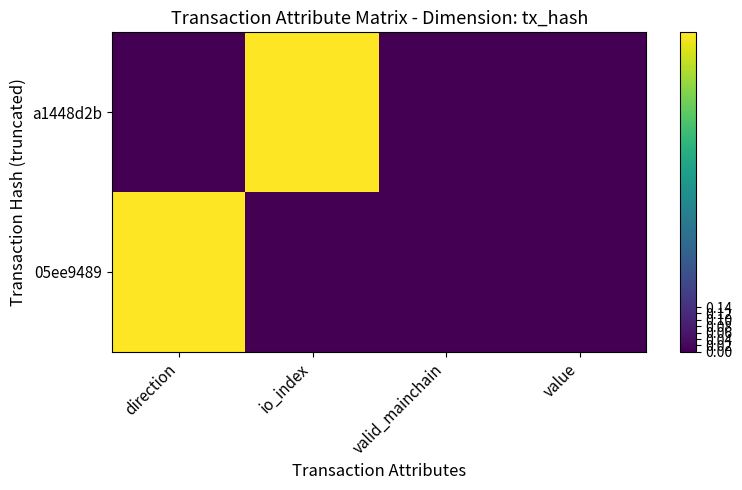

At how many categories does at least one series exceed 0?

2